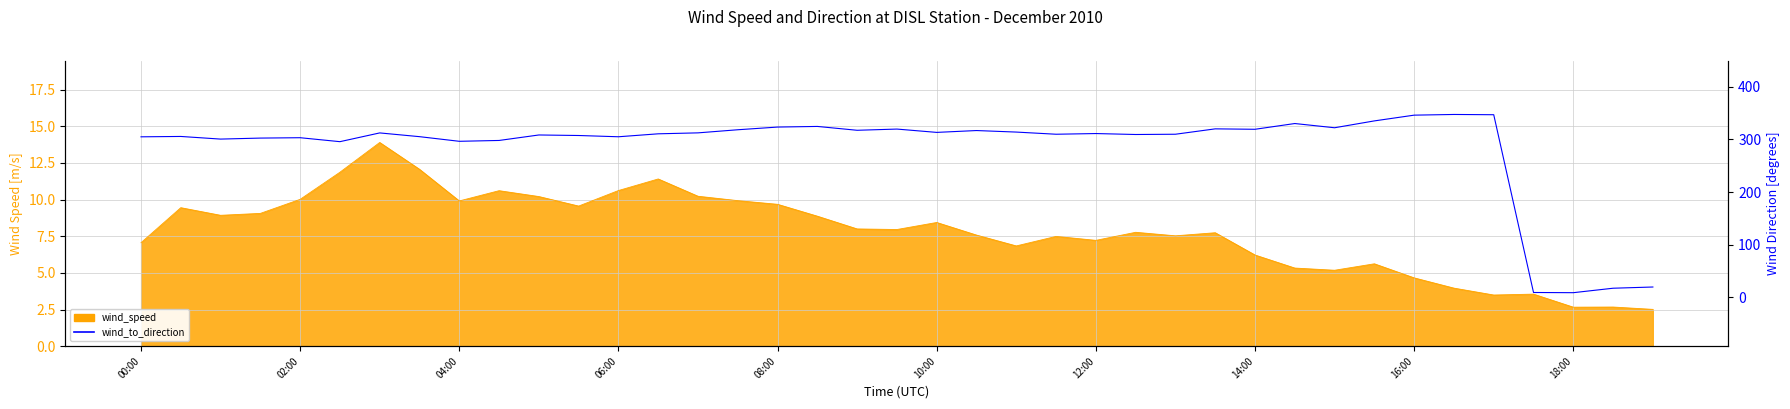

What is the label of the 39th point from the left?

38